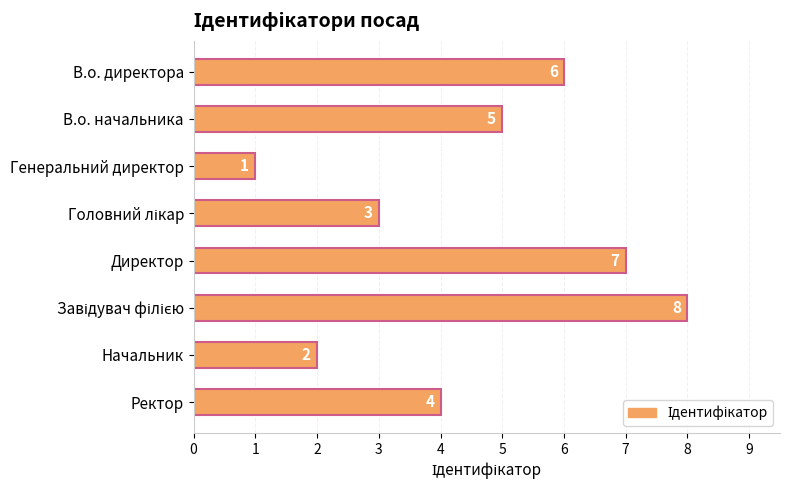

What is the greatest value displayed?

8